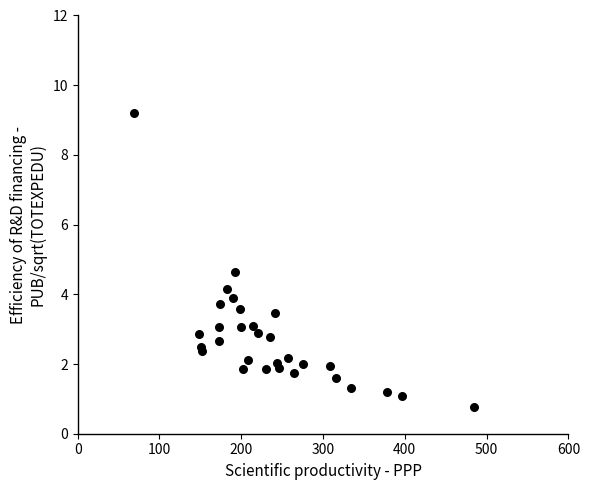

What is the range of Y values (max minus min)?

8.4